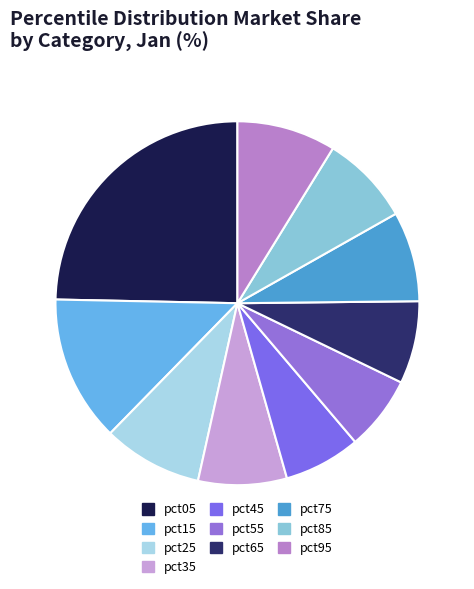

How much of the chart is everything except pct75?

92.0%